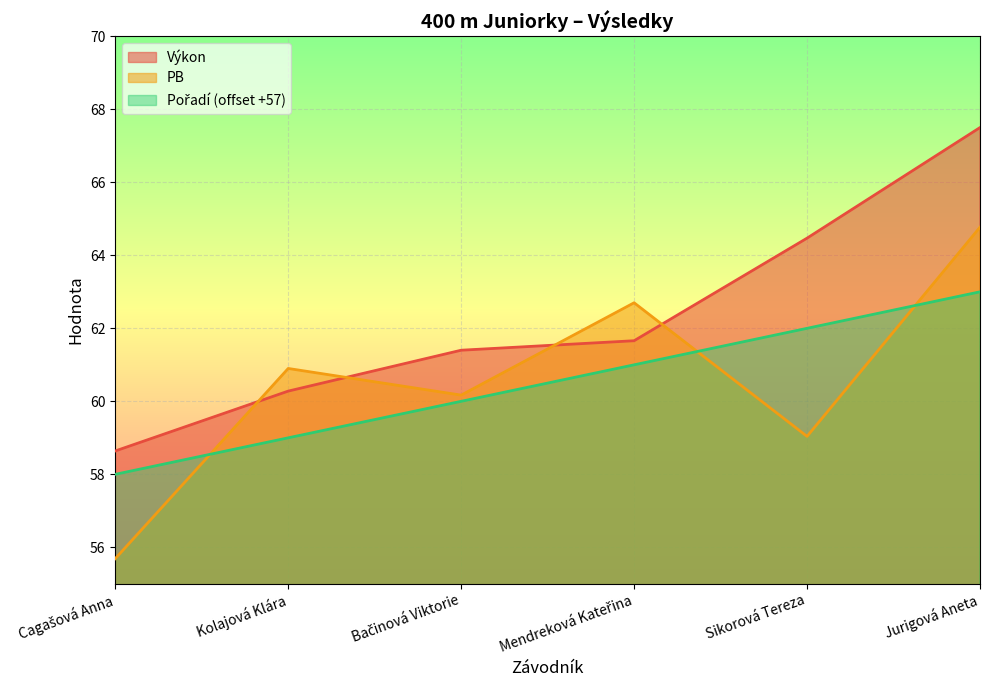

Is it true that PB equals 62.7 at Mendreková Kateřina?

True